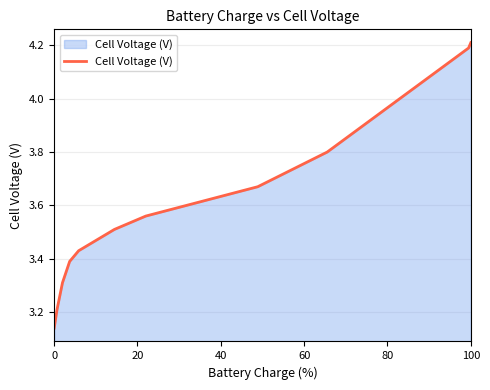

What is the difference between the maximum and minimum values?

1.1